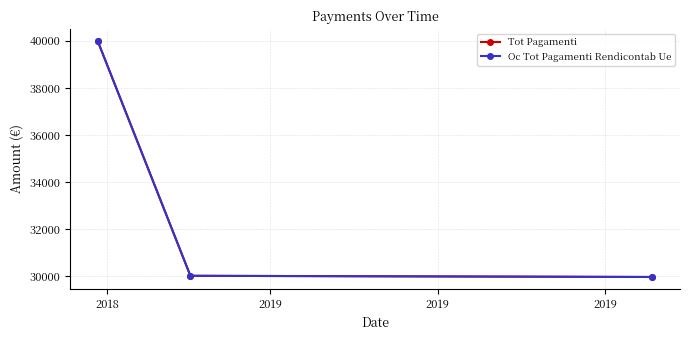

Does the chart have visible grid lines?

Yes